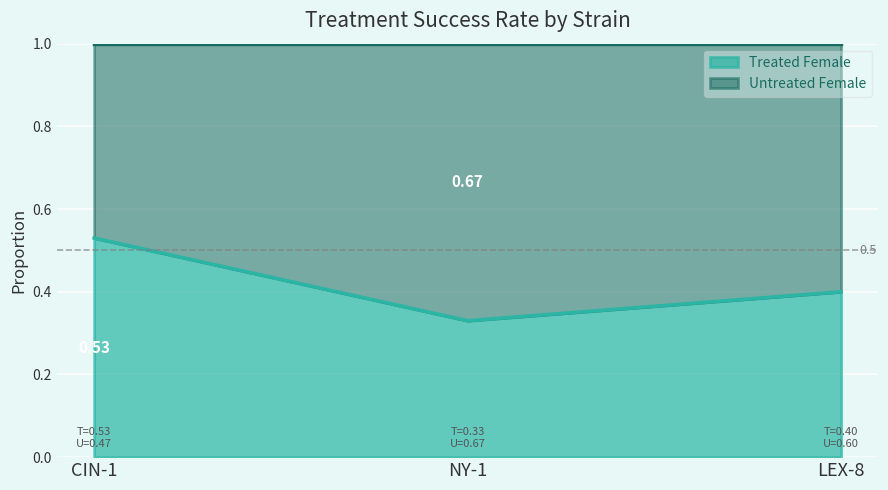

List the labels in order of value, smallest first.

NY-1, LEX-8, CIN-1